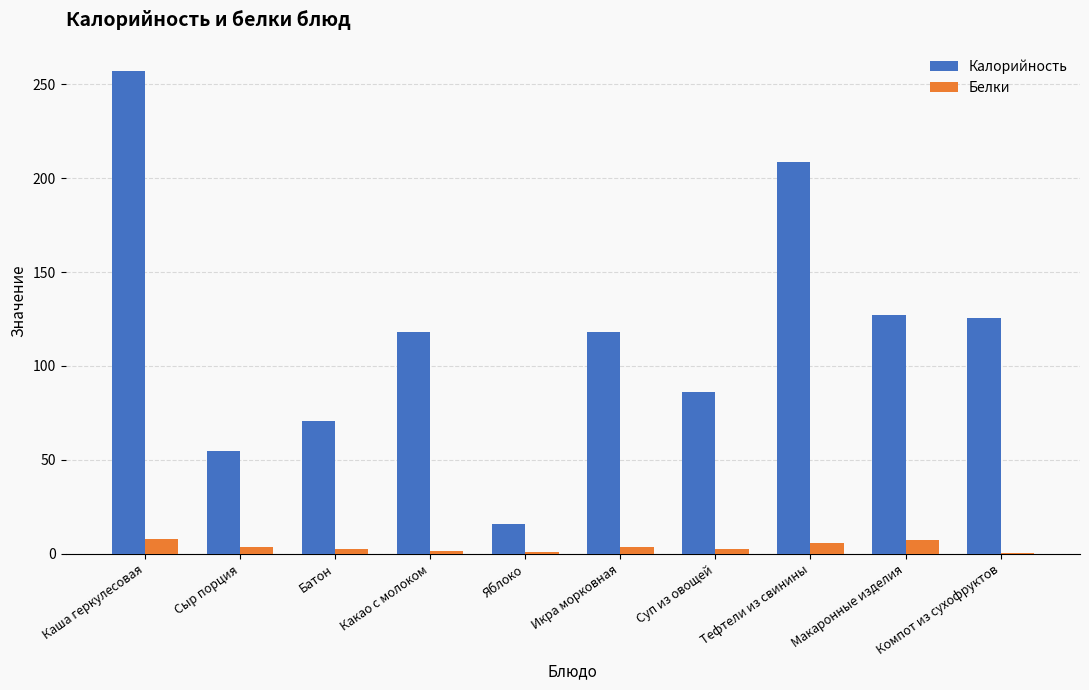

True or false: Калорийность has a value of 409.1 at Каша геркулесовая.

False